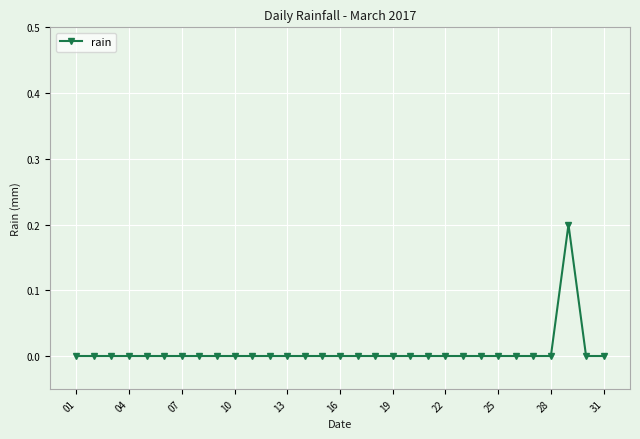

What is the greatest value displayed?

0.2